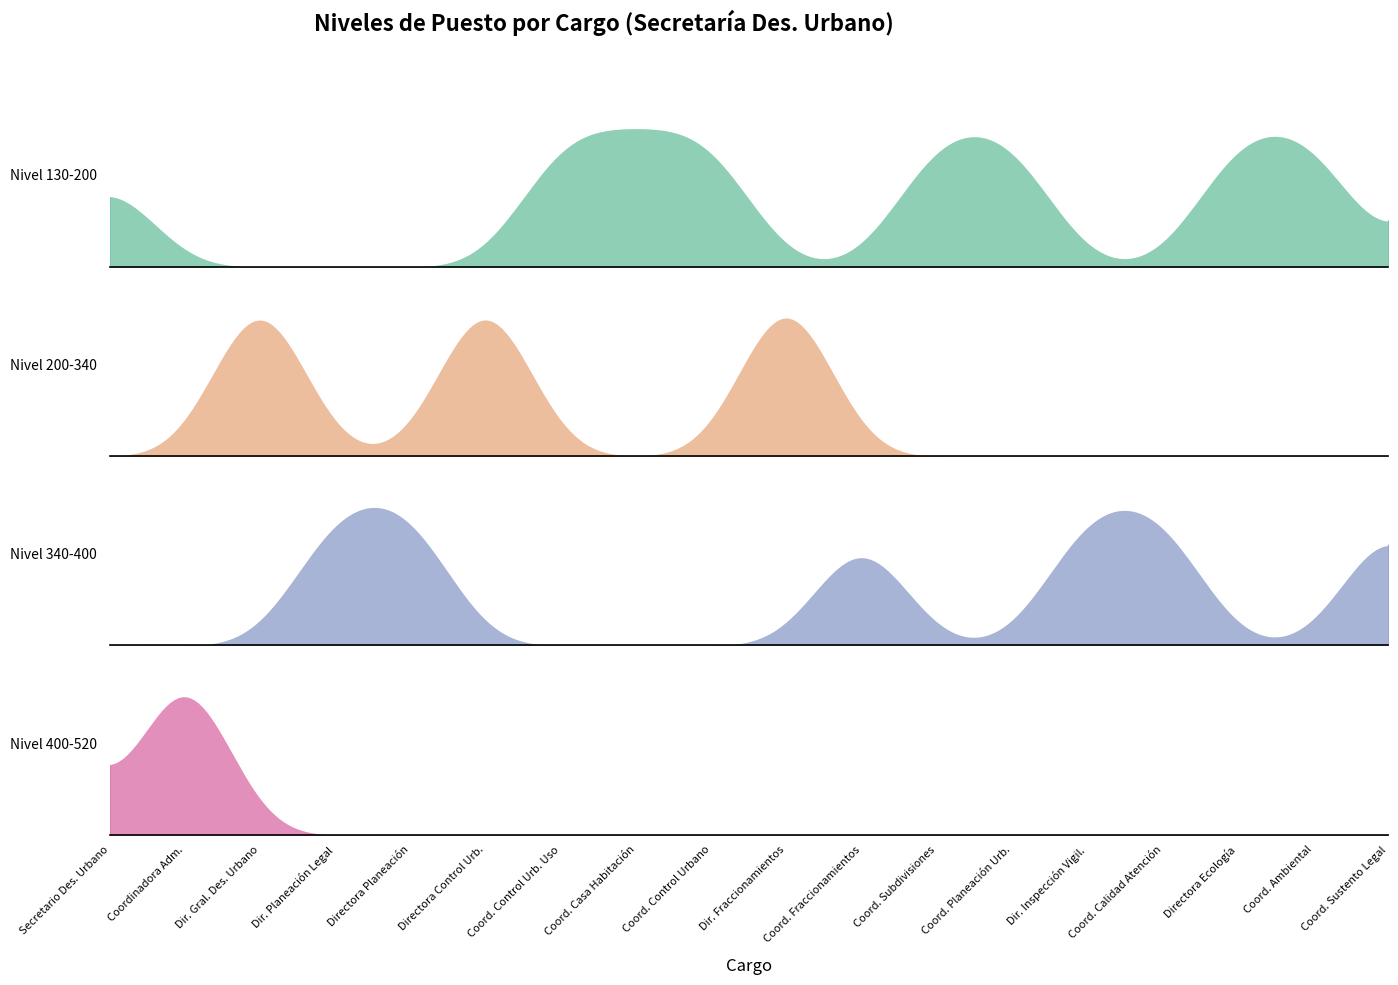

What is the value of the 10th point from the left?

336